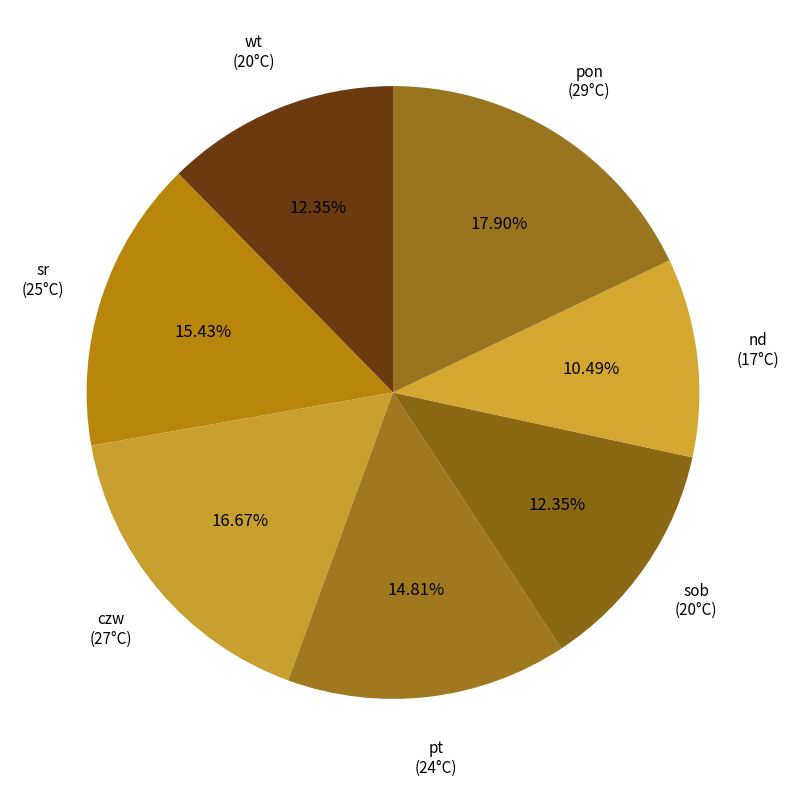

To the nearest percent, what portion does pt represent?

15%